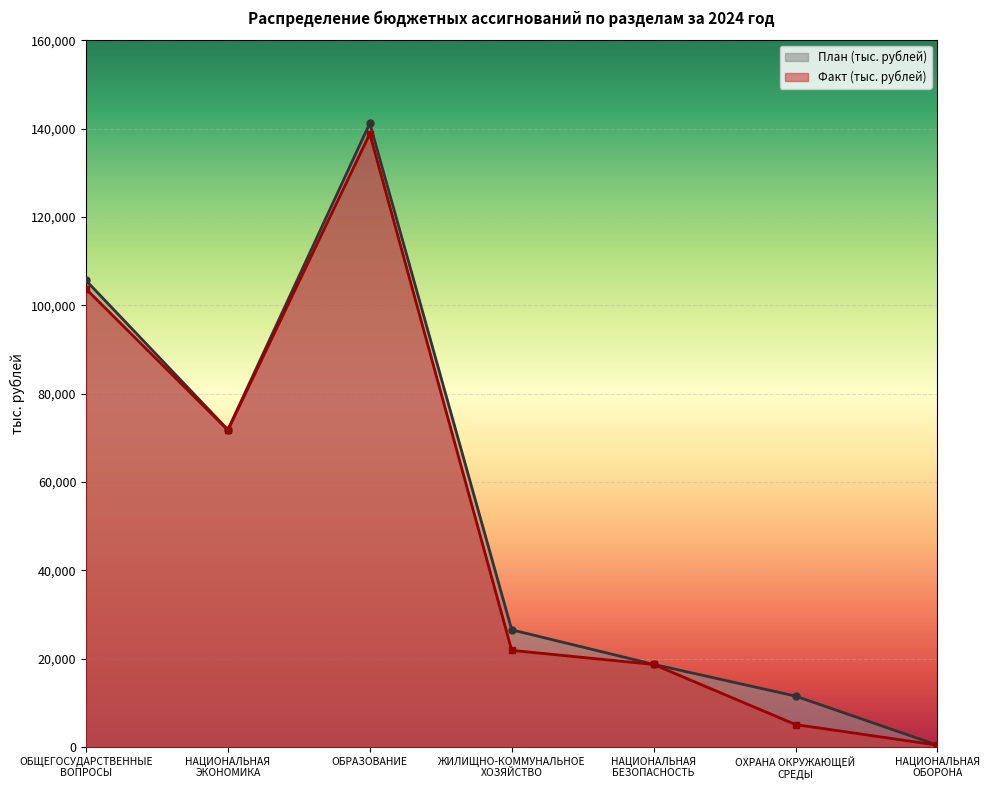

True or false: Факт (тыс. рублей) has a value of 3462.4 at ОХРАНА ОКРУЖАЮЩЕЙ
СРЕДЫ.

False